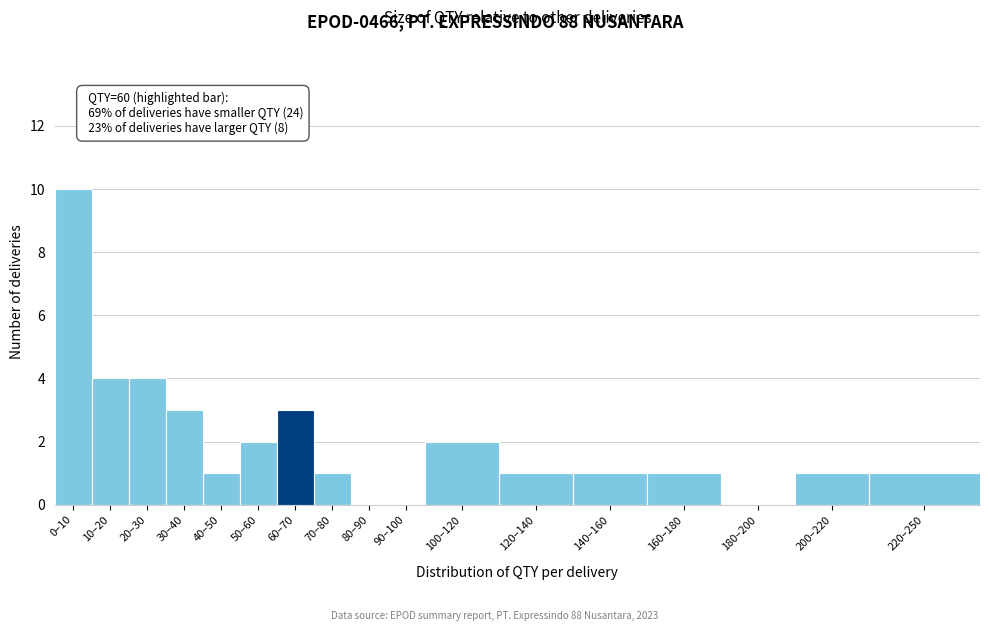

Reading left to right, transcribe all the data shown in this chart.

0–10=10	10–20=4	20–30=4	30–40=3	40–50=1	50–60=2	60–70=3	70–80=1	80–90=0	90–100=0	100–120=2	120–140=1	140–160=1	160–180=1	180–200=0	200–220=1	220–250=1